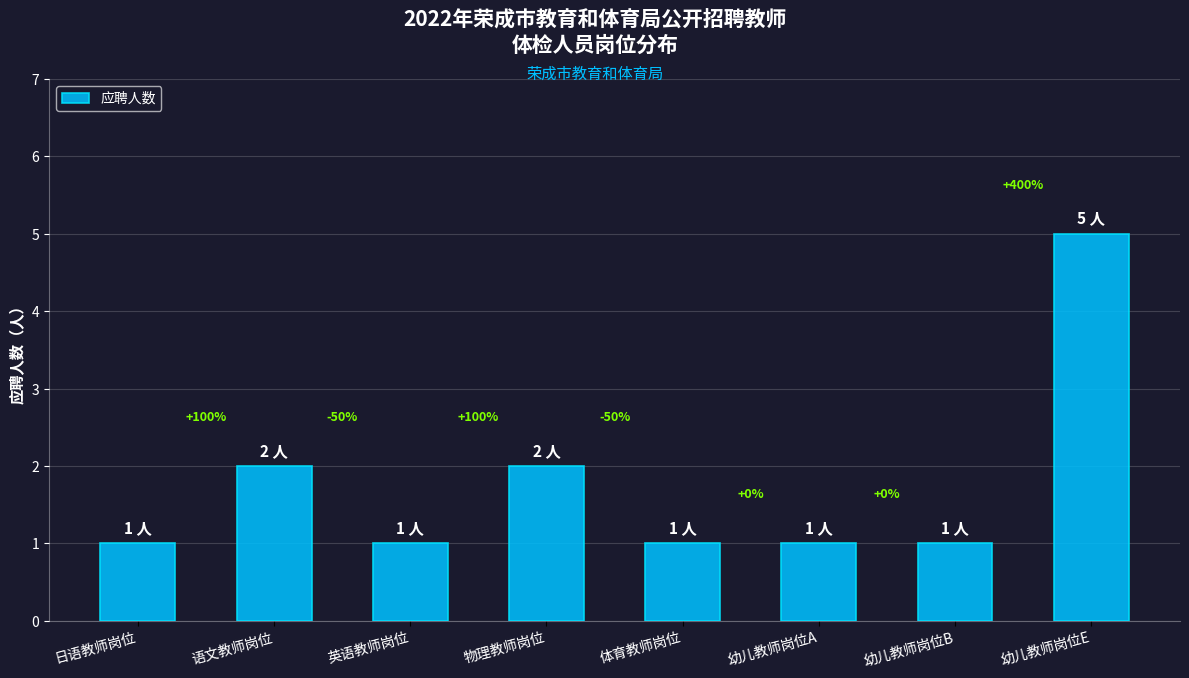

What is the label of the 8th bar from the left?

幼儿教师岗位E